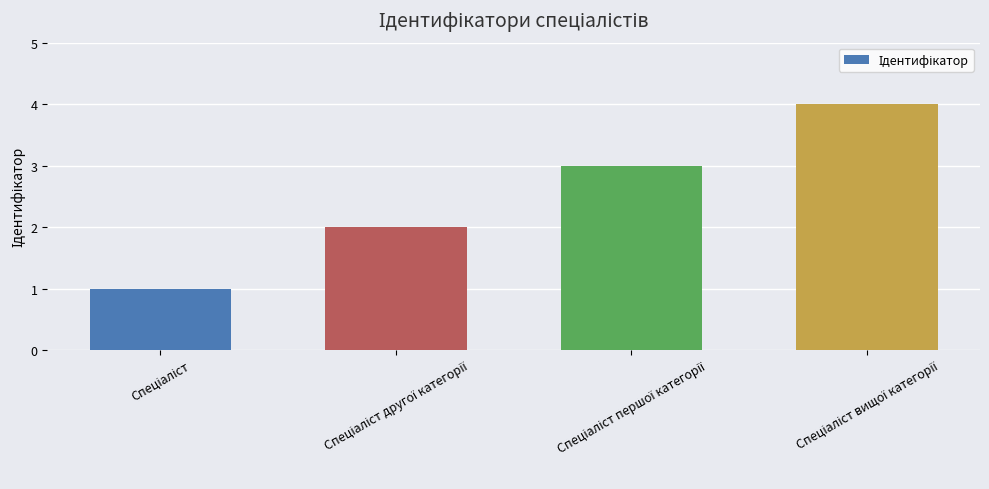

What is the sum of all values?

10